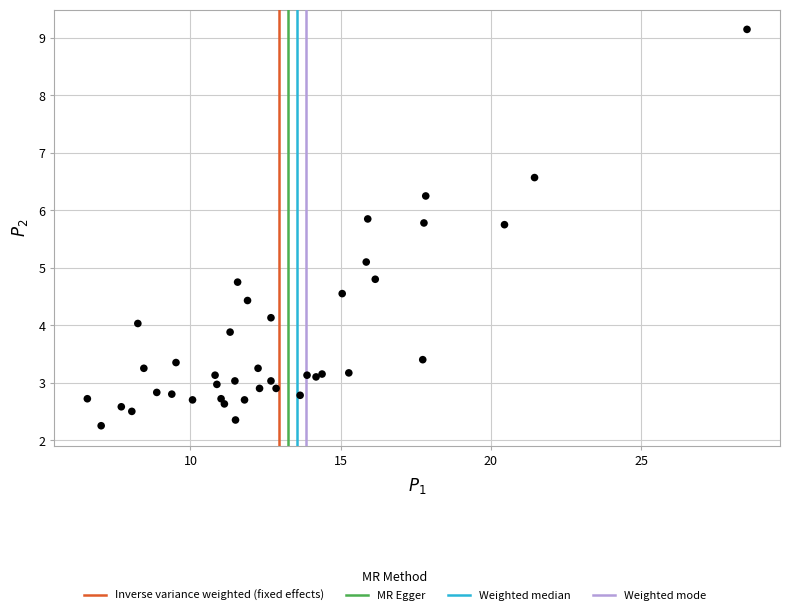

What Y value in the scatter plot is closest to 5?

5.1